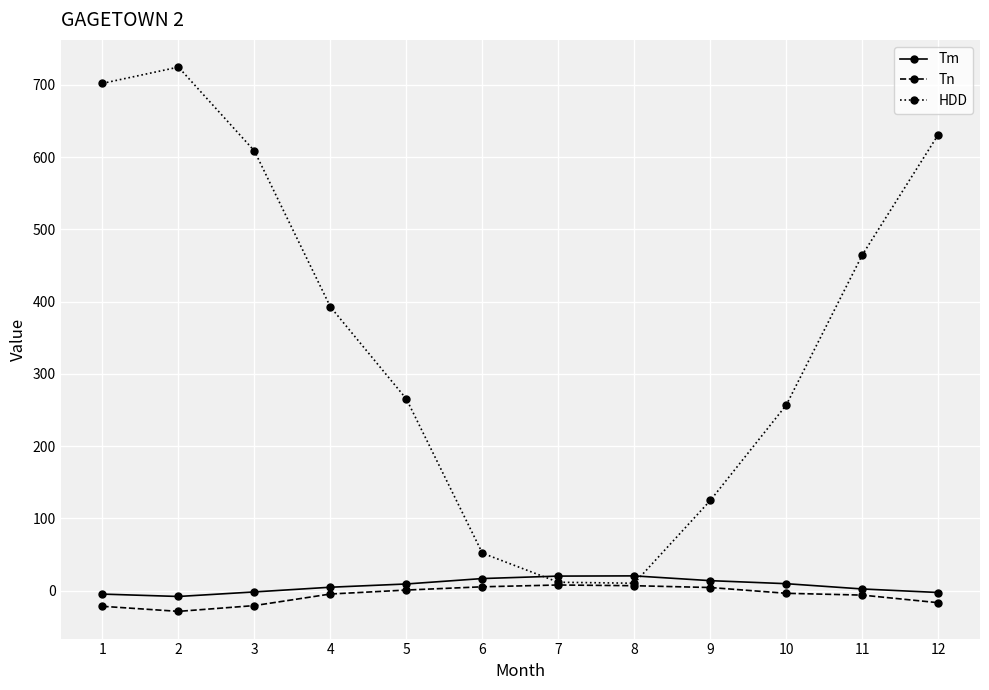

How many data points in Tn are above -3?

5